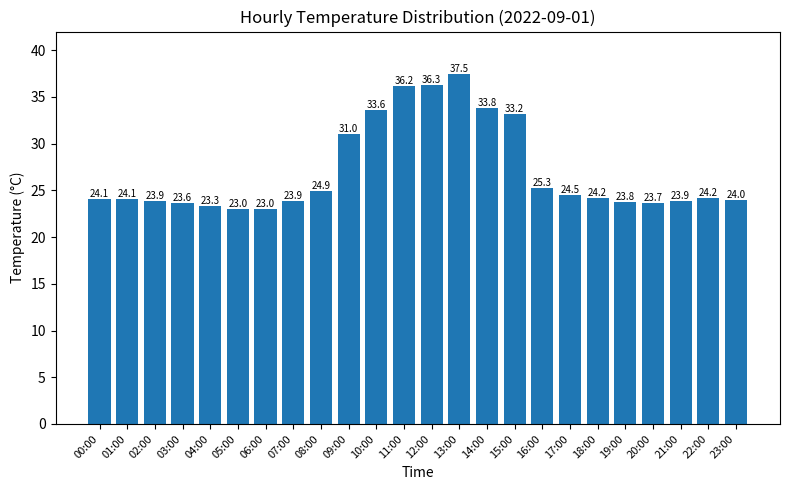

What is the maximum value shown in the chart?

37.5